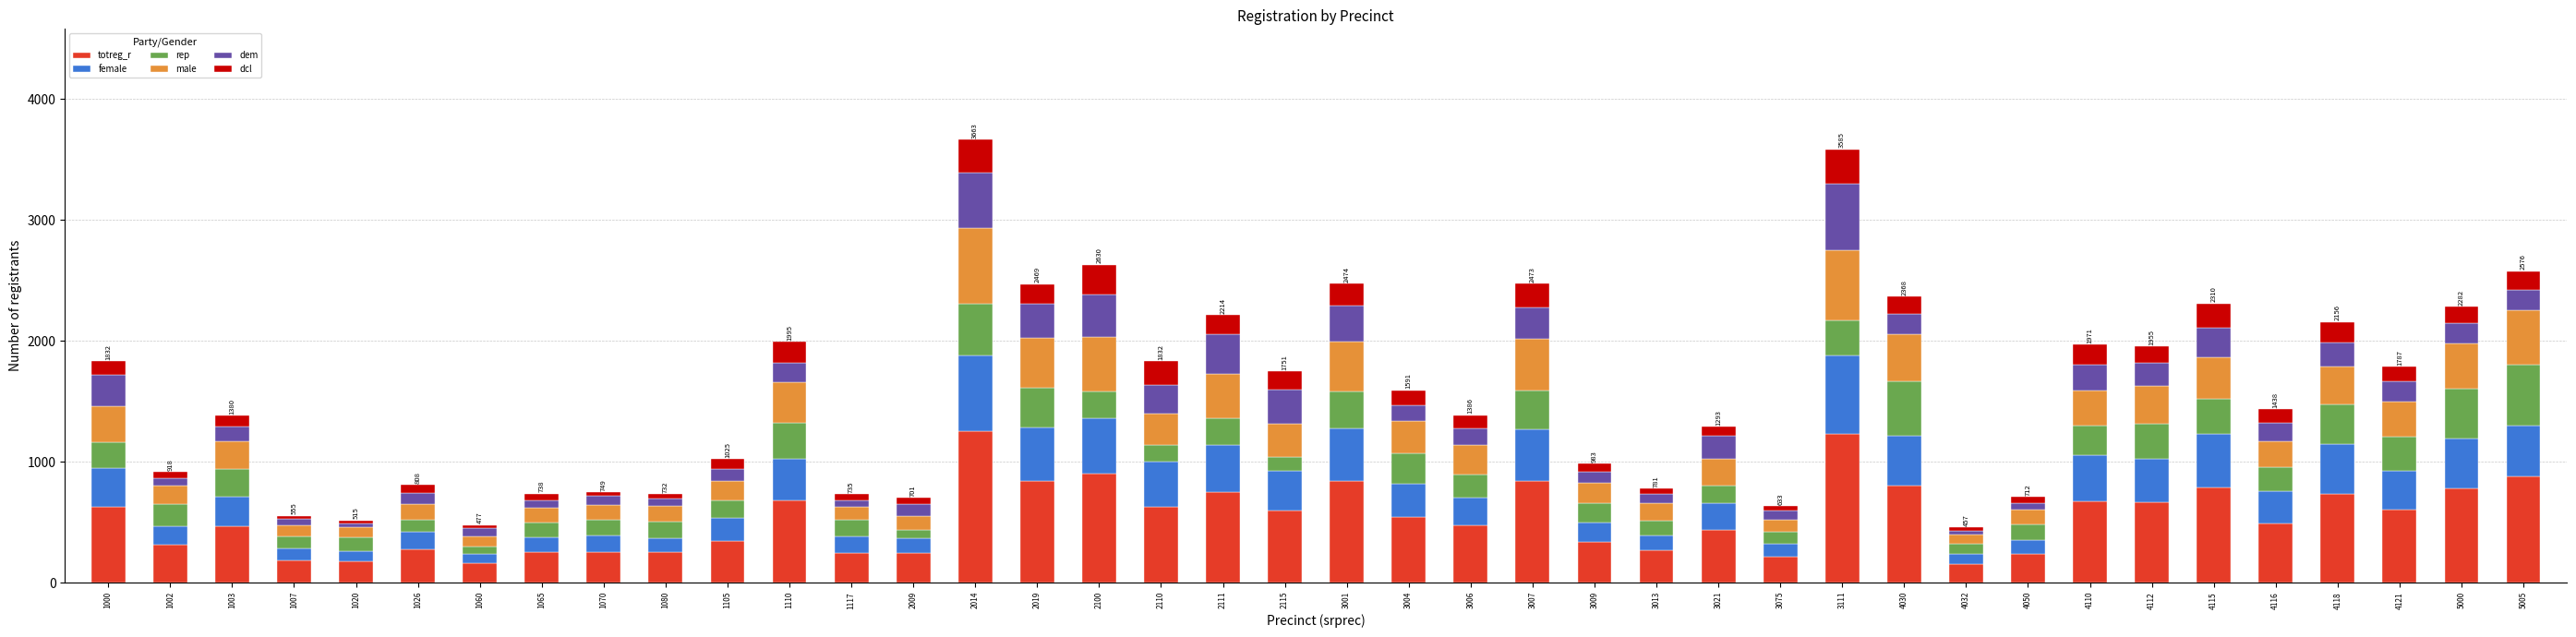

What is the difference between the maximum and minimum values in the totreg_r series?

1094